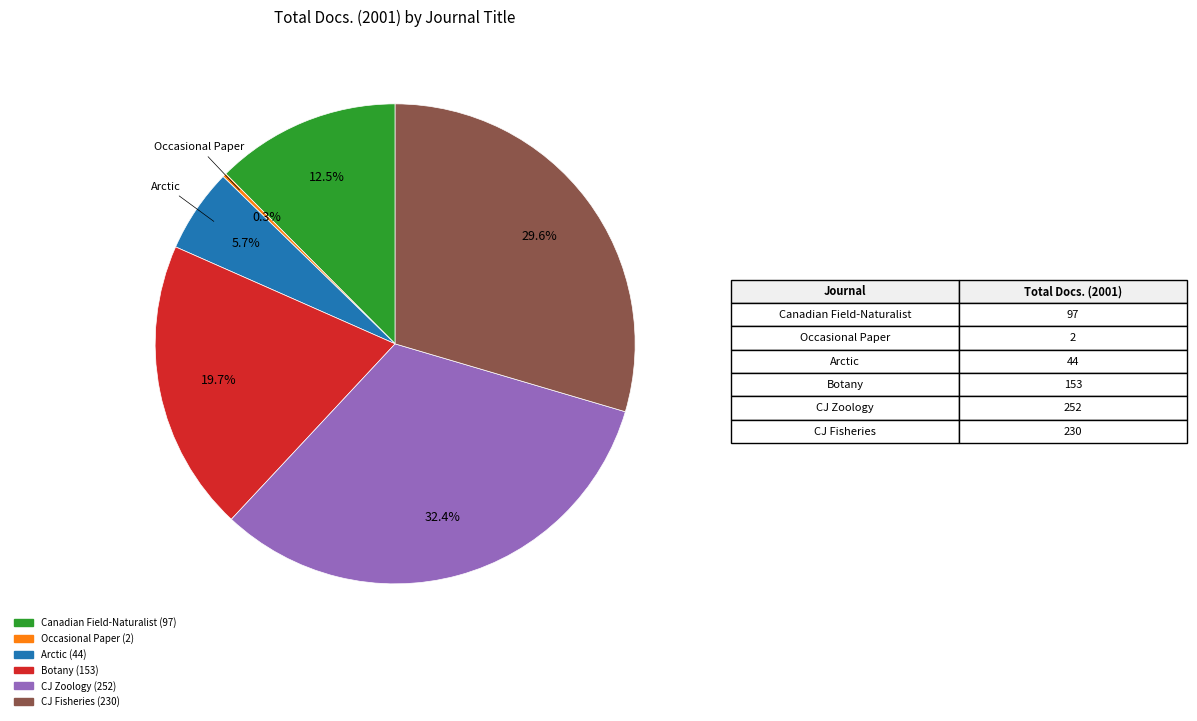

Is there a majority slice in this chart?

No